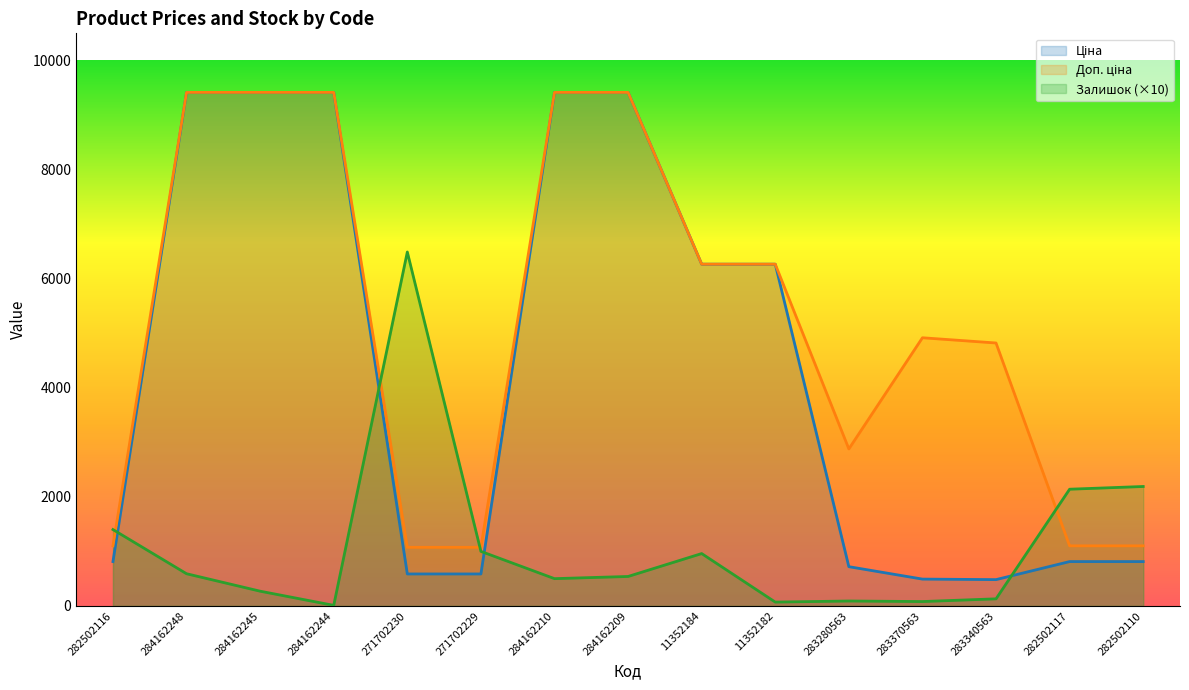

What is the sum of the Залишок values at 283340563 and 11352184?

1090.0